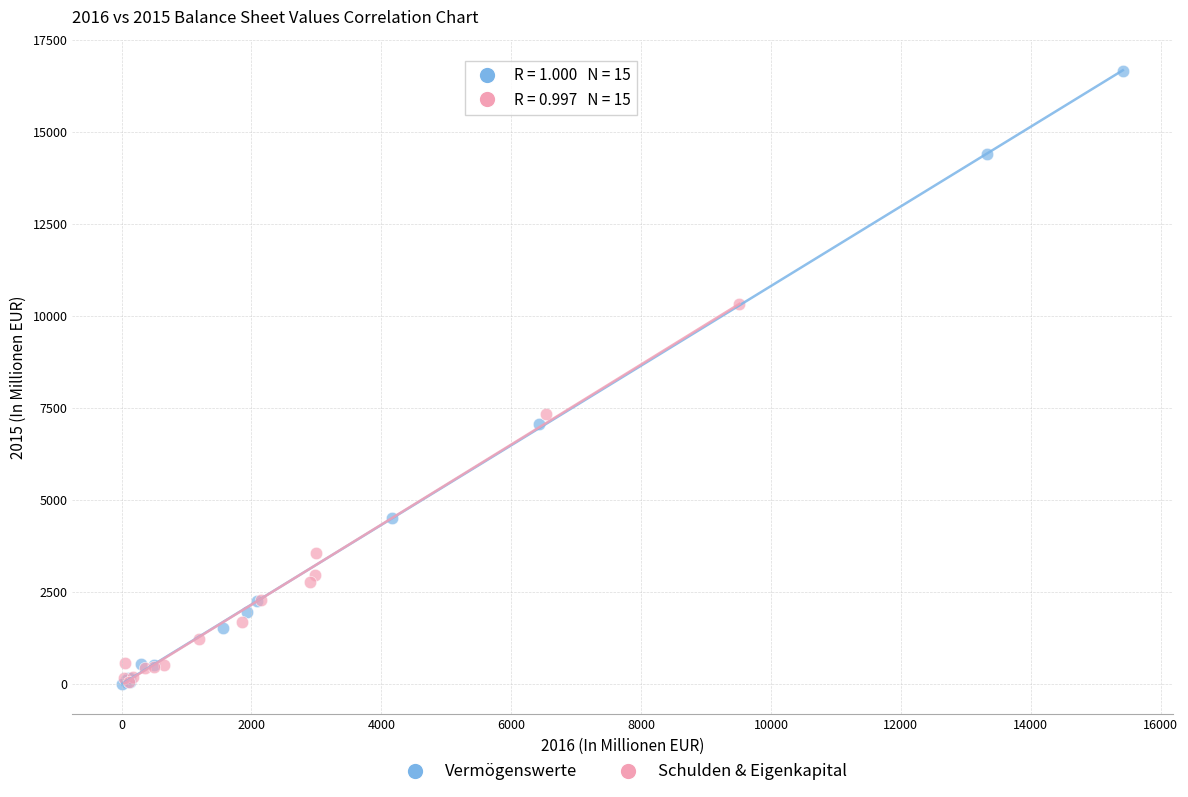

Which series reaches the maximum Y coordinate?

Vermögenswerte